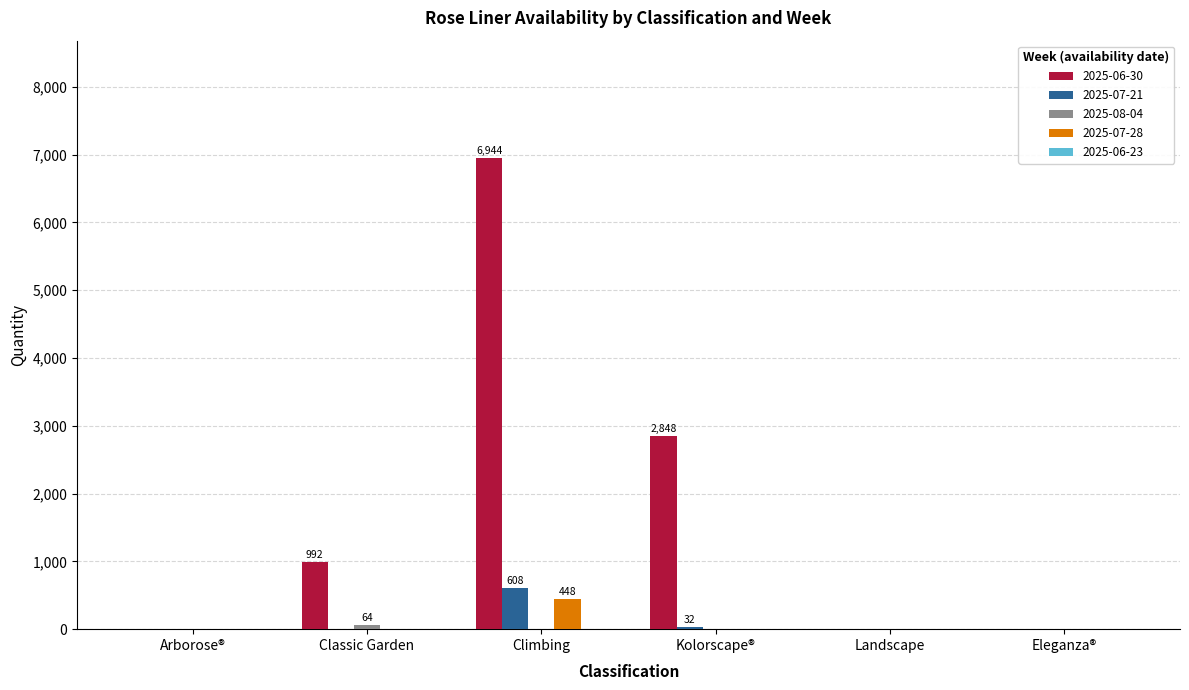

Is the value of 2025-07-28 at Climbing greater than the value of 2025-06-30 at Arborose®?

Yes